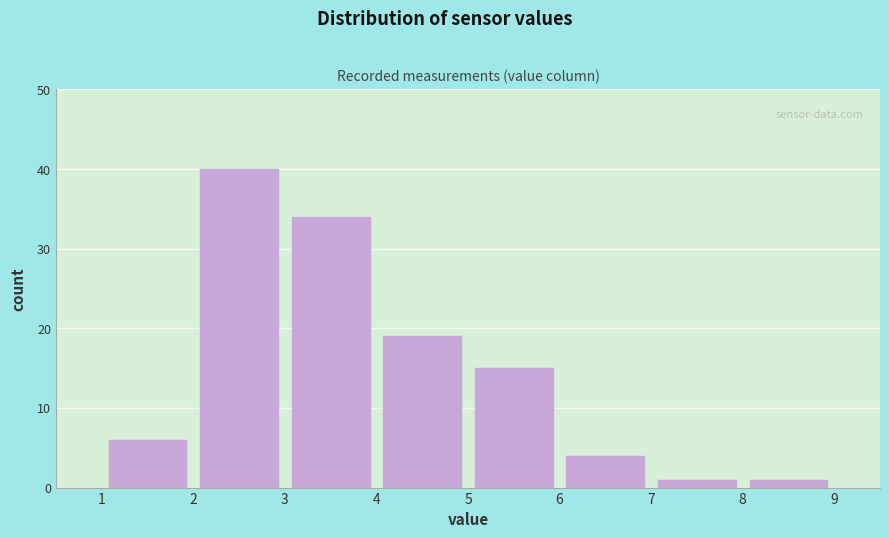

Reading left to right, list every bar in this chart as the range it spans on the x-axis followed by its height. The values are not printed on the chart, so give them approximately, as read against the axis.

1 to 2: 6
2 to 3: 40
3 to 4: 34
4 to 5: 19
5 to 6: 15
6 to 7: 4
7 to 8: 1
8 to 9: 1